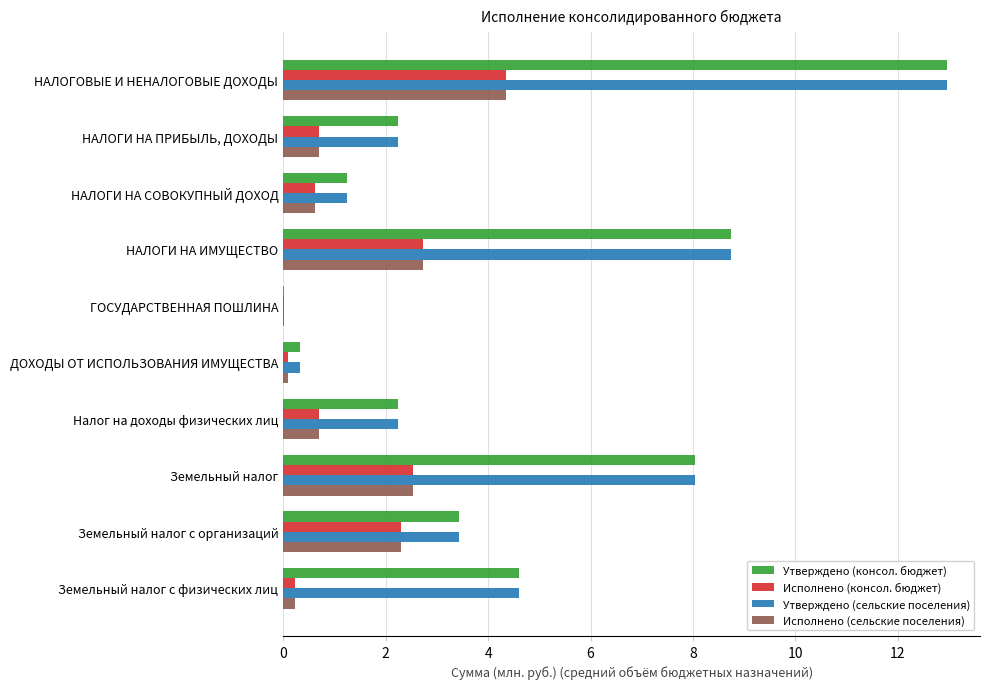

What is the sum of all Исполнено (консол. бюджет) values?

14.3